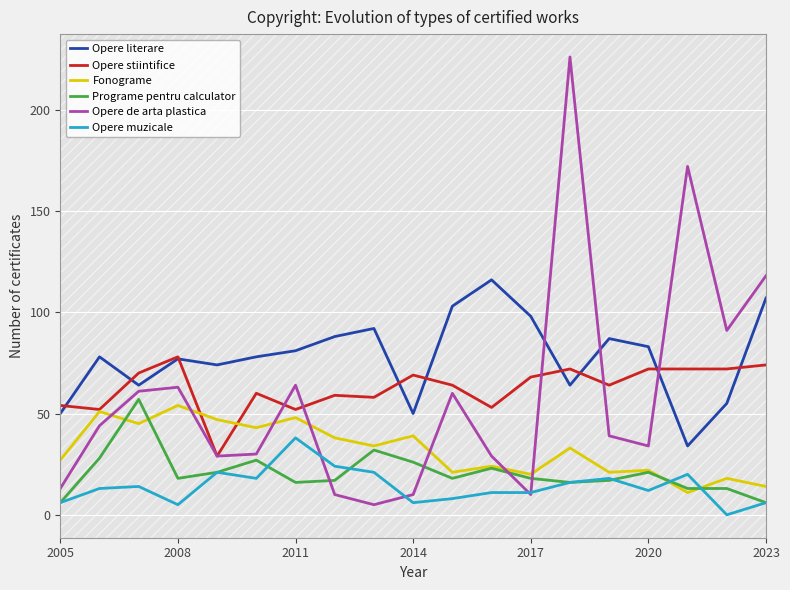

What is the lowest value of the Opere de arta plastica series?

5